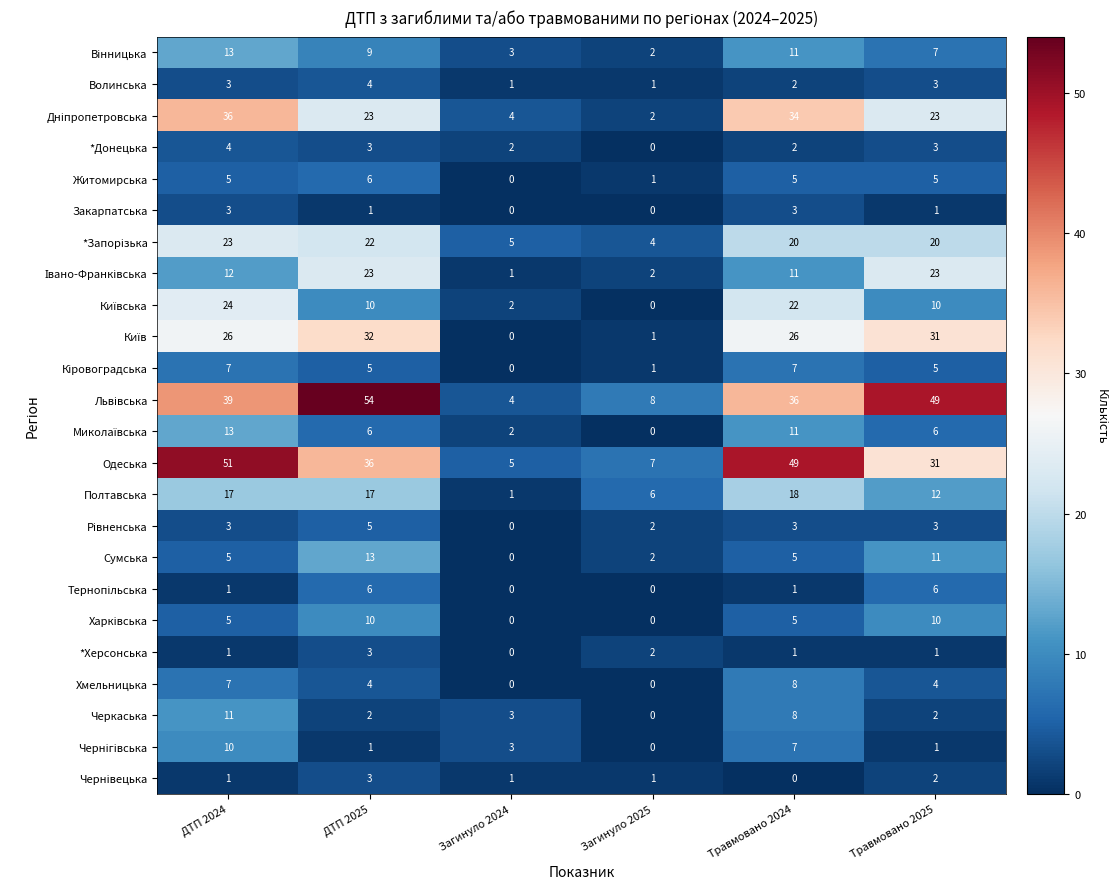

Between ДТП 2024 and Загинуло 2025, which series saw the biggest shift?

Одеська